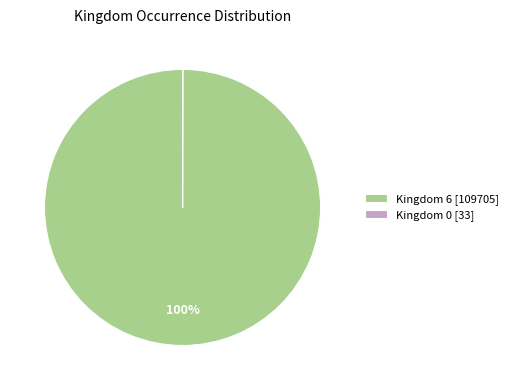

Which slice is the largest?

Kingdom 6 [109705]